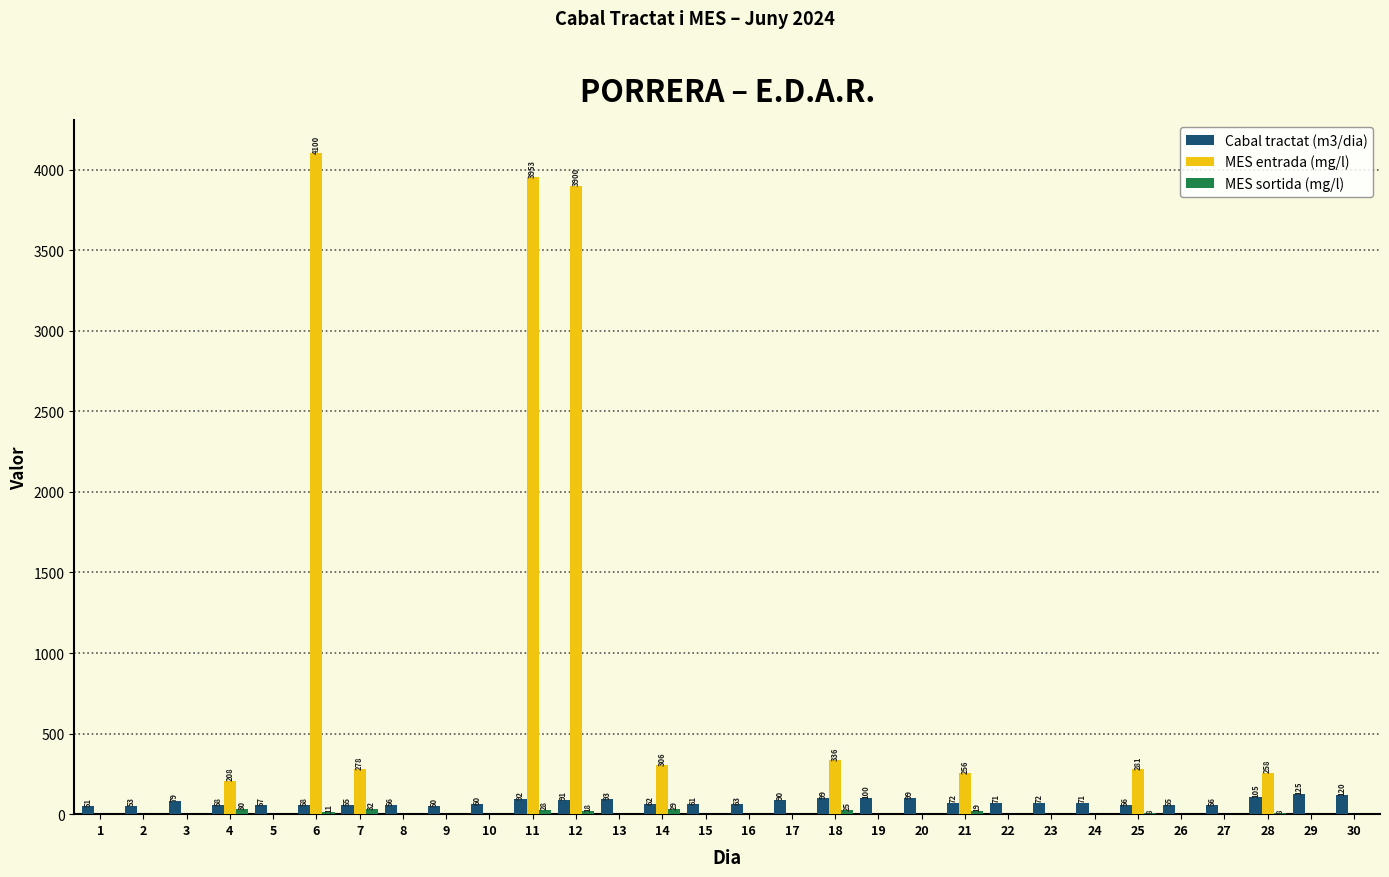

The value of Cabal tractat (m3/dia) at 20 is 99. True or false?

True